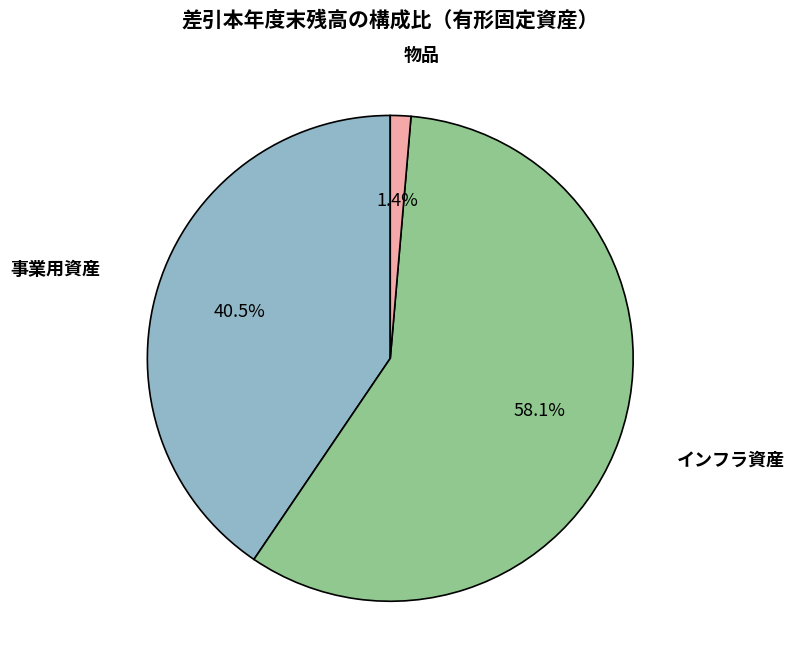

To the nearest percent, what is the difference between the largest and smallest slice percentages?

57%